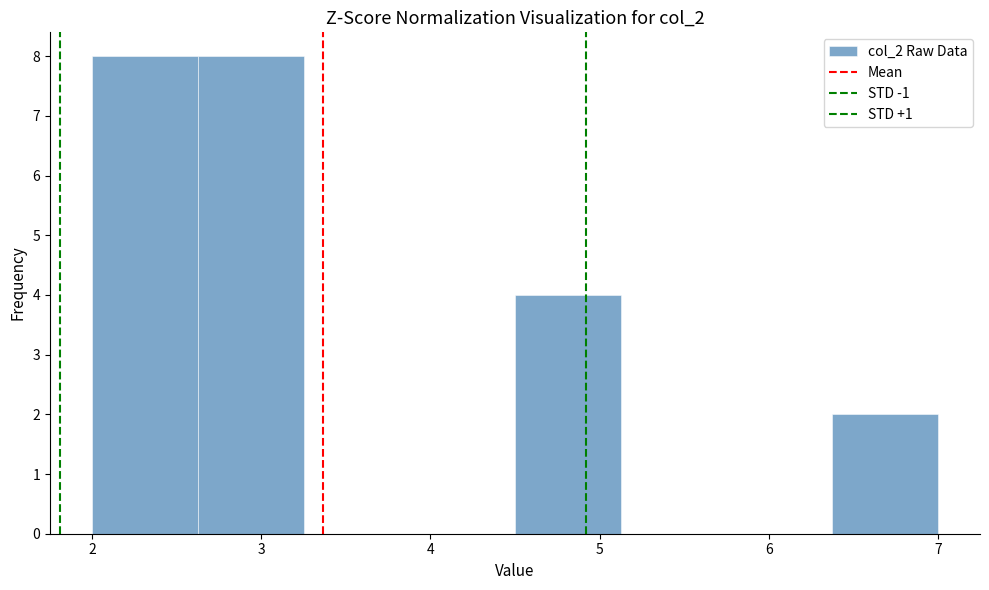

How tall is the bar that spans 6.4 to 7.0 on the x-axis? Neither the bar edges nor the heights are printed on the chart, so give them approximately, as read against the axes.

2